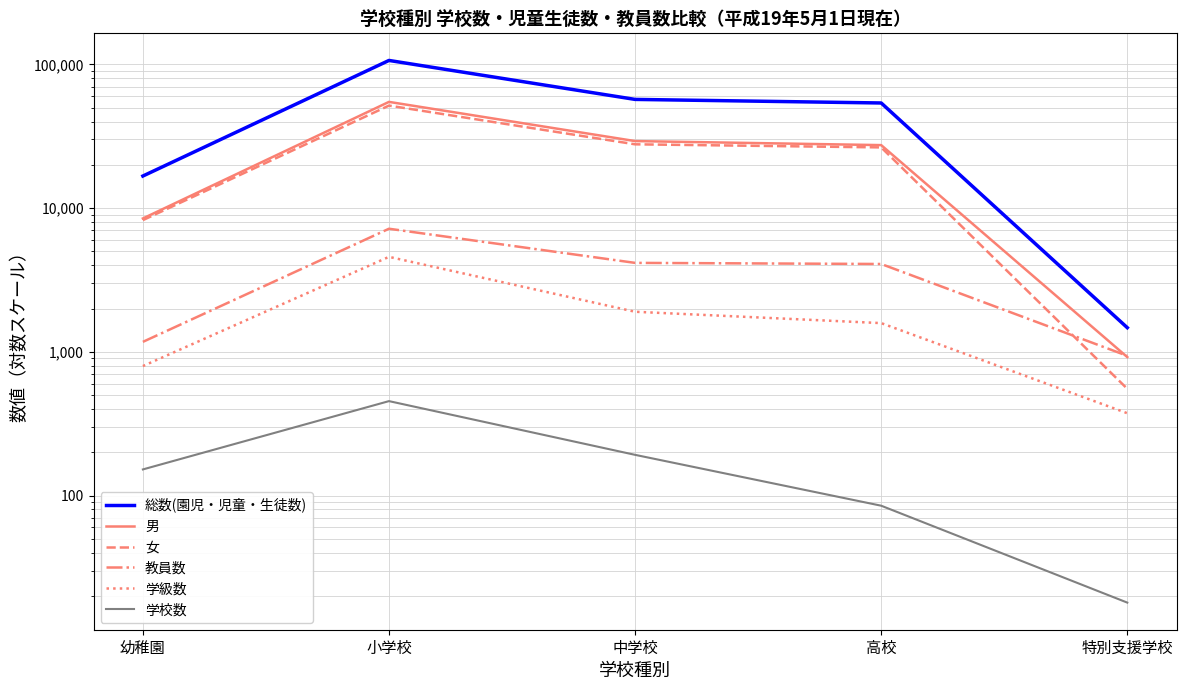

What are all the series names shown in the legend?

総数(園児・児童・生徒数), 男, 女, 教員数, 学級数, 学校数